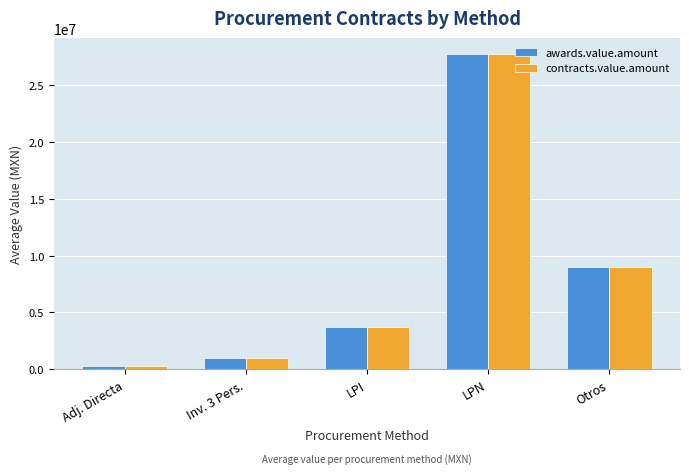

How many values in the contracts.value.amount series exceed 3727716?

3